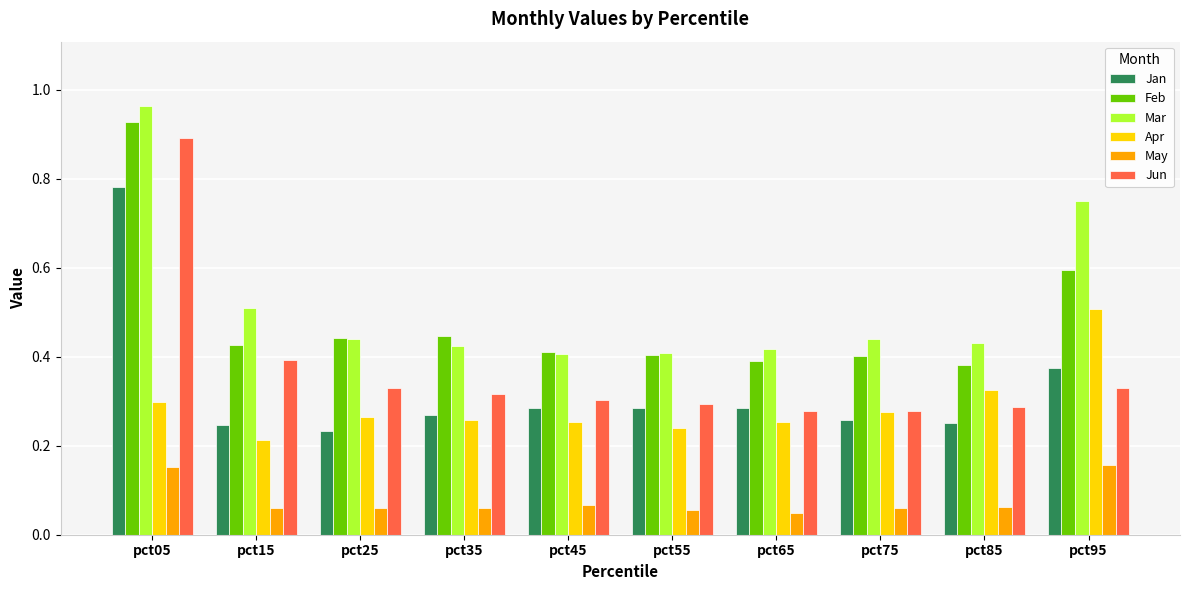

How many Apr values are between 0 and 1?

10